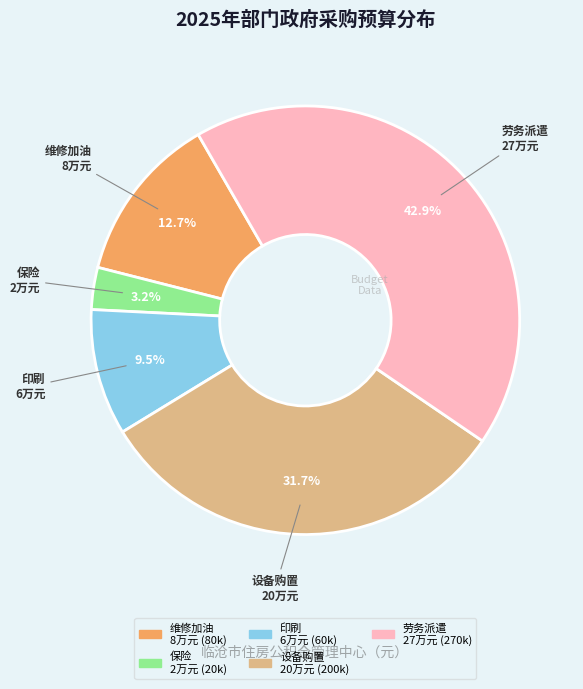

To the nearest percent, what is the average slice percentage?

20%